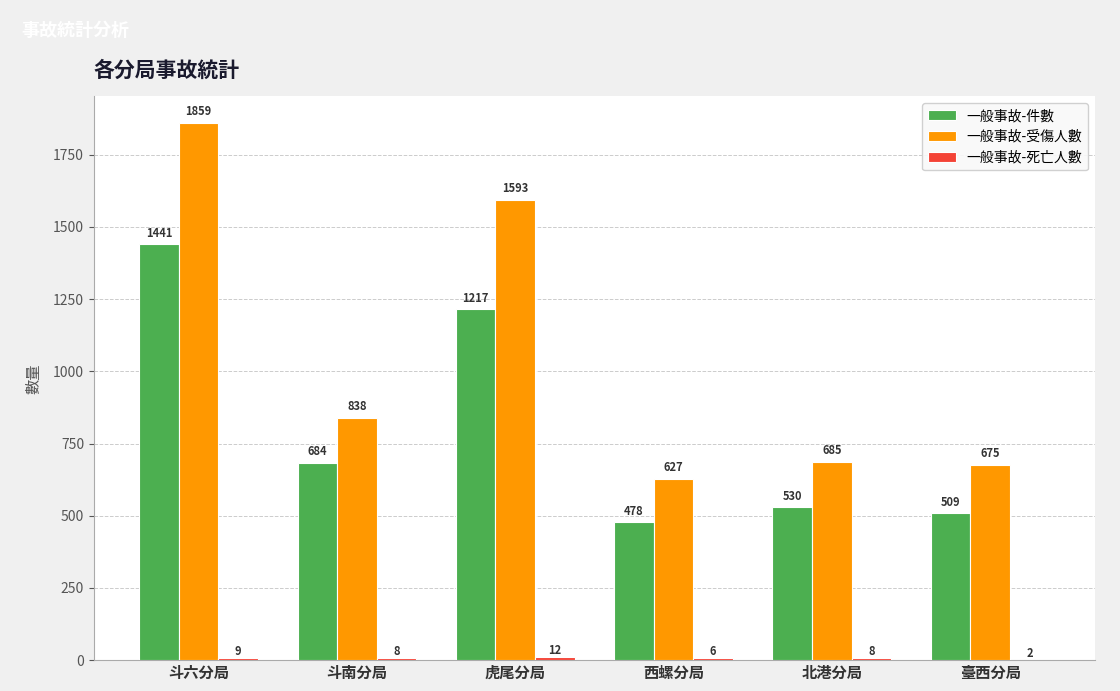

What is the total value across all series at 臺西分局?

1186